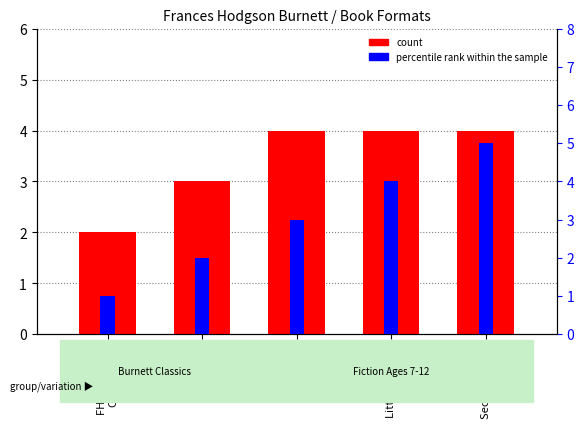

Reading left to right, list all the values displayed in this chart.

count: FHB Essential
Collection=2	Lost Prince=3	Little Lord
Fauntleroy=4	Little Princess=4	Secret Garden=4
percentile rank within the sample: FHB Essential
Collection=1	Lost Prince=2	Little Lord
Fauntleroy=3	Little Princess=4	Secret Garden=5